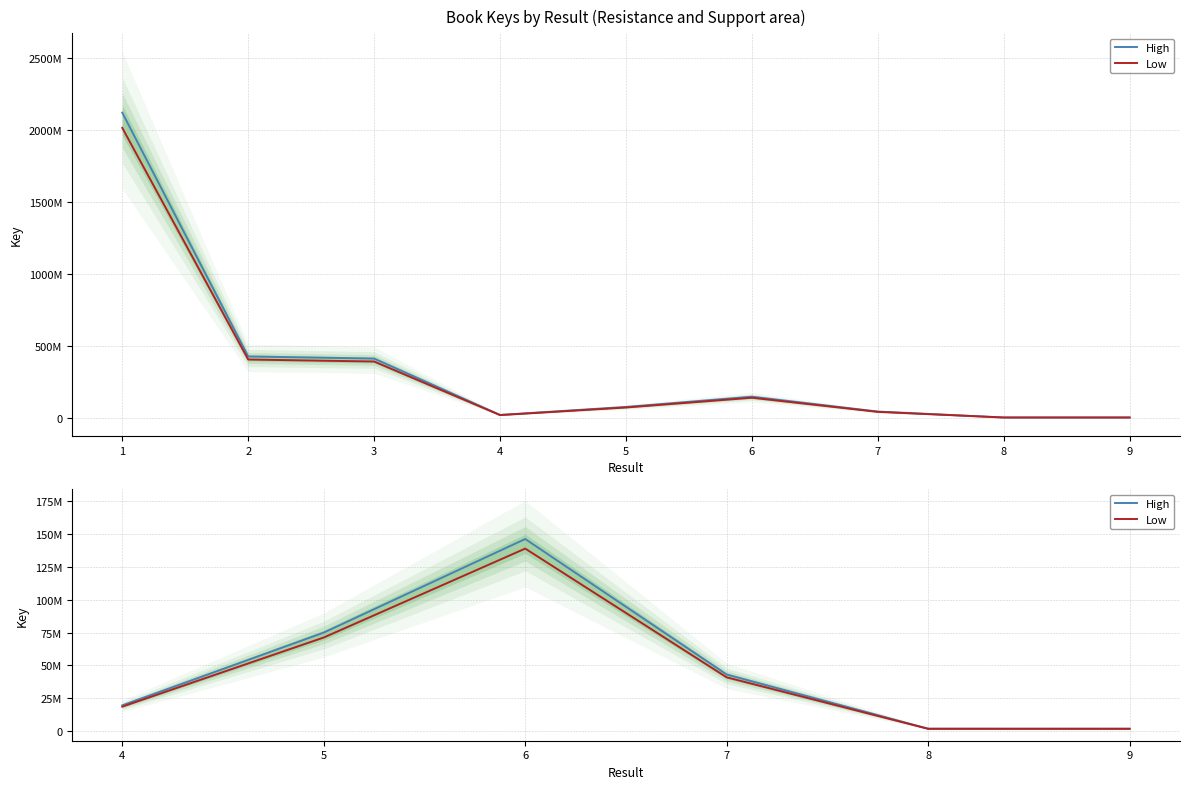

What is the smallest value displayed?

1694326